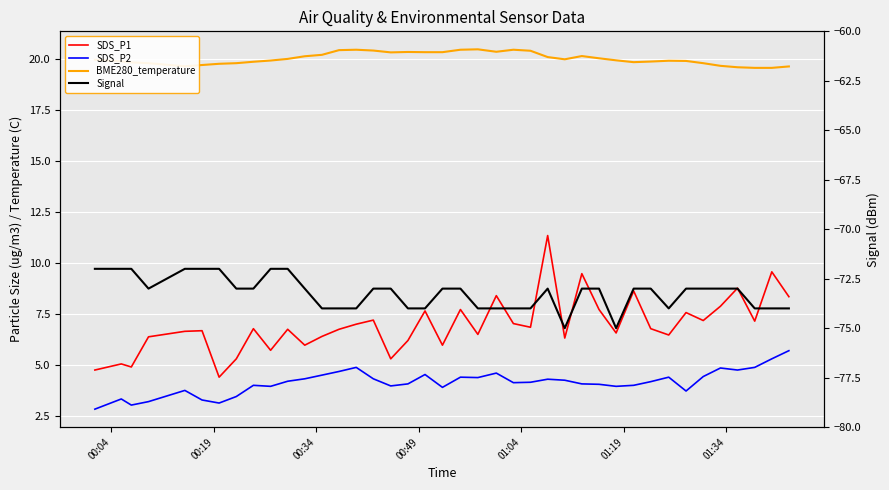

At 01:34, list the series in order from smallest to largest.

Signal, SDS_P2, SDS_P1, BME280_temperature